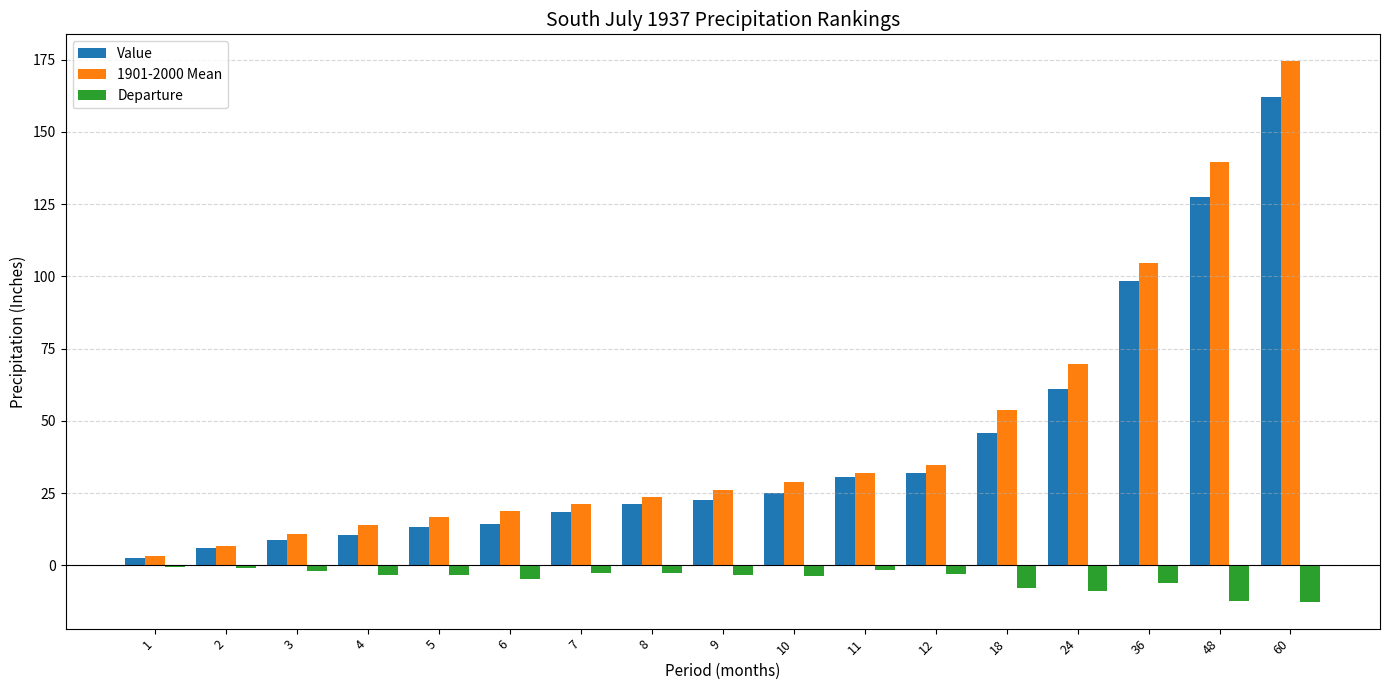

The Value series shows 21.0 at 11. True or false?

False